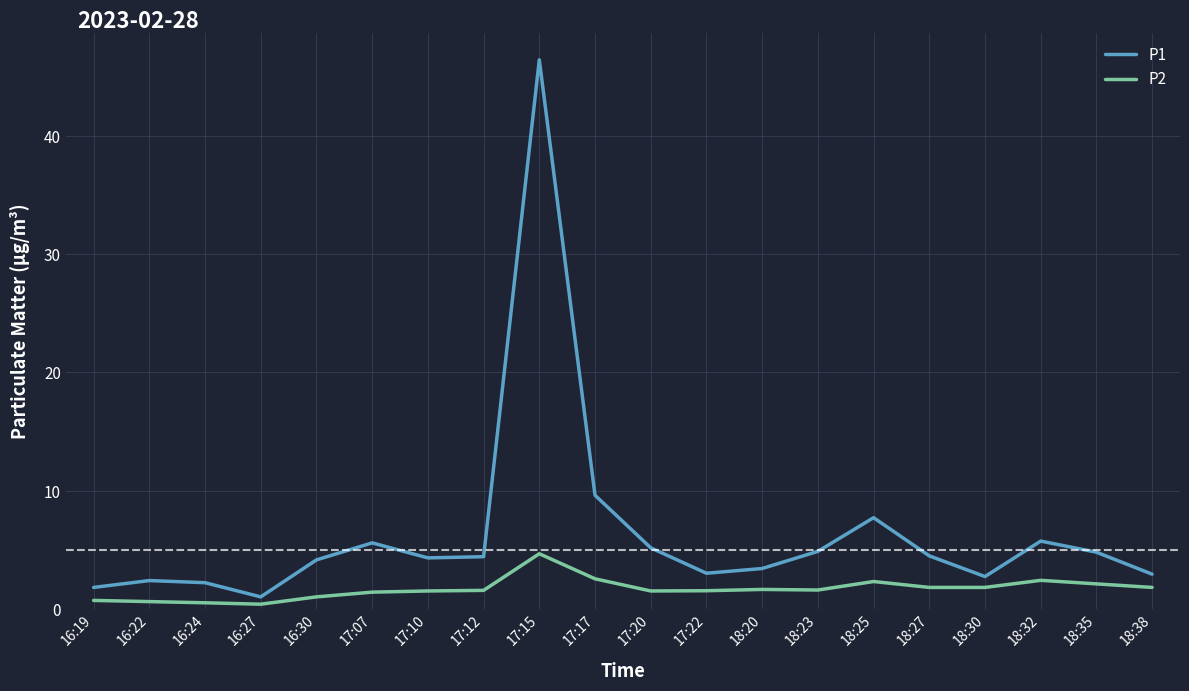

List the series in order of their overall mean, lowest first.

P2, P1